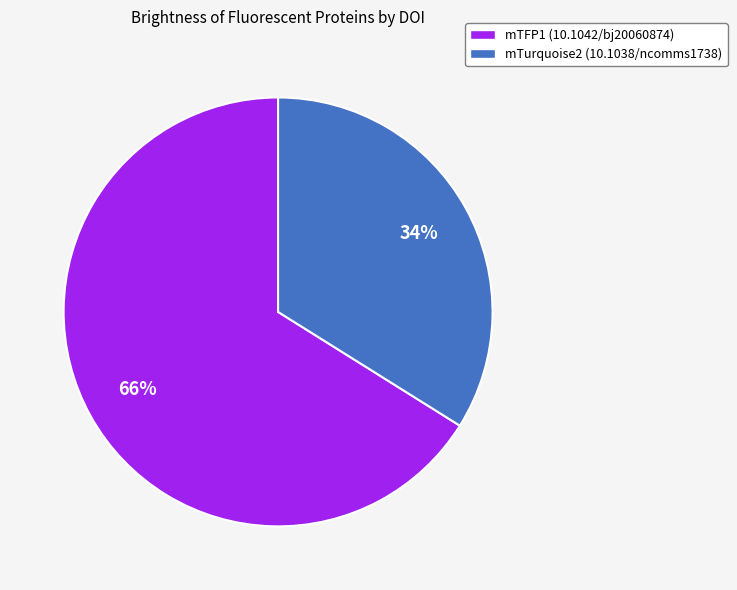

To the nearest percent, what is the difference between the largest and smallest slice percentages?

32%